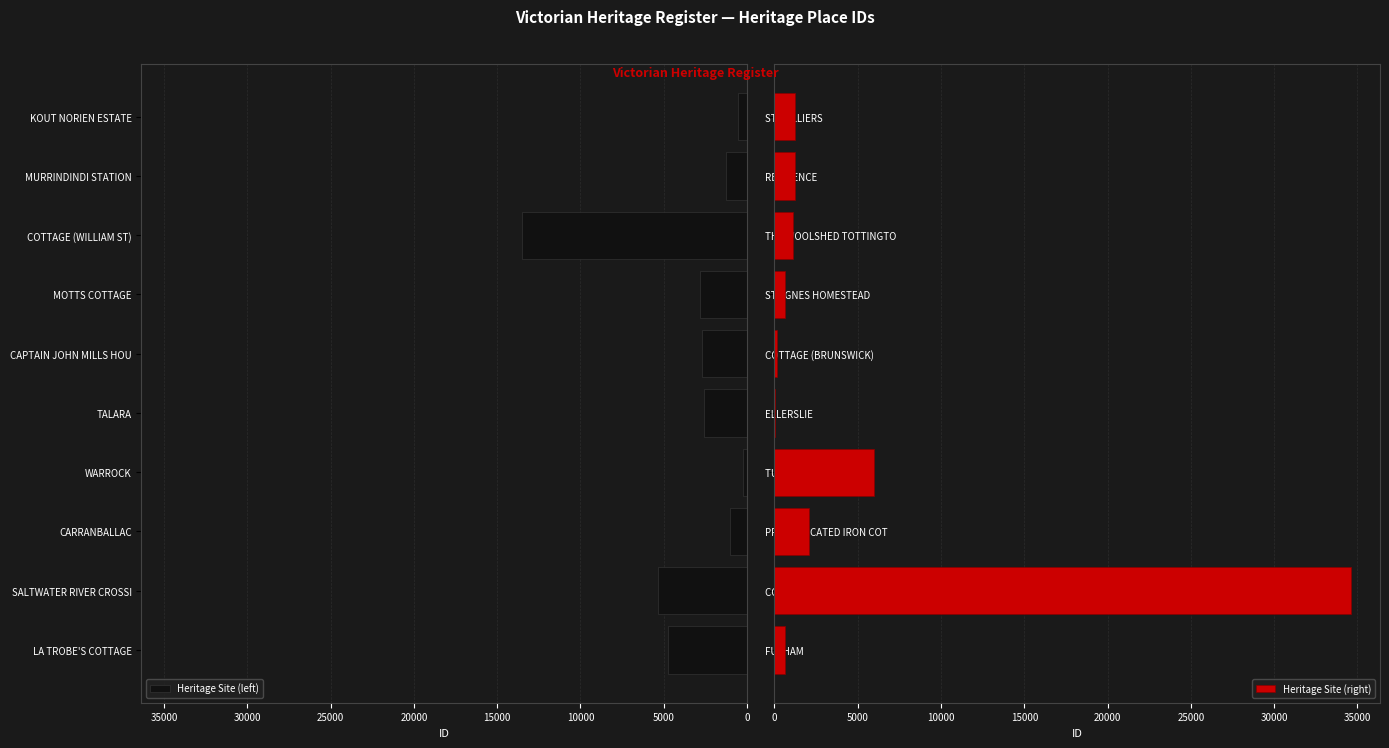

Which series has the widest spread of values?

Heritage Site (right)